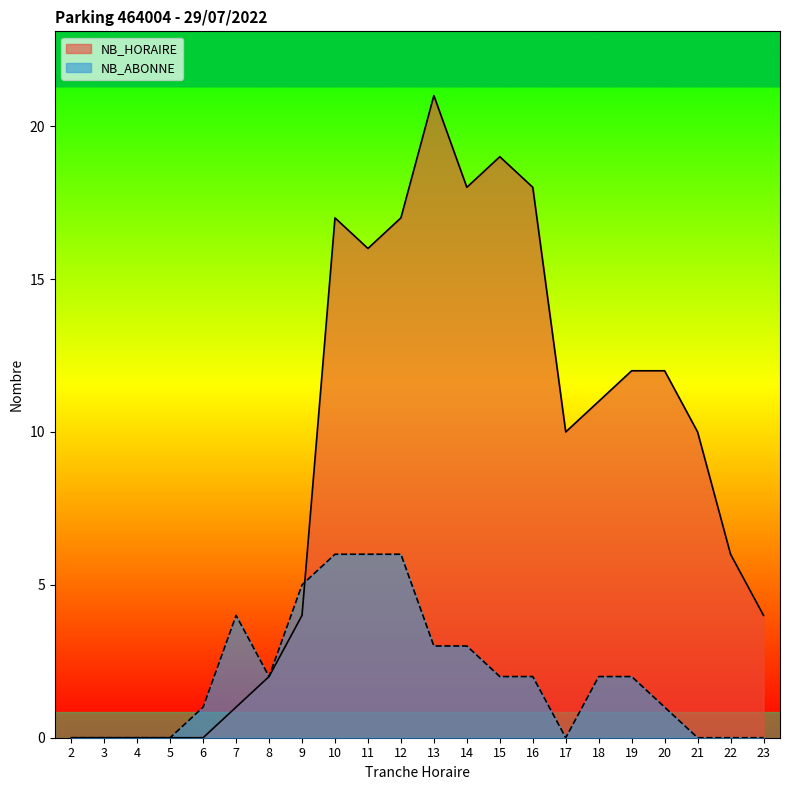

Where do NB_ABONNE and NB_HORAIRE first cross each other?

9 and 10